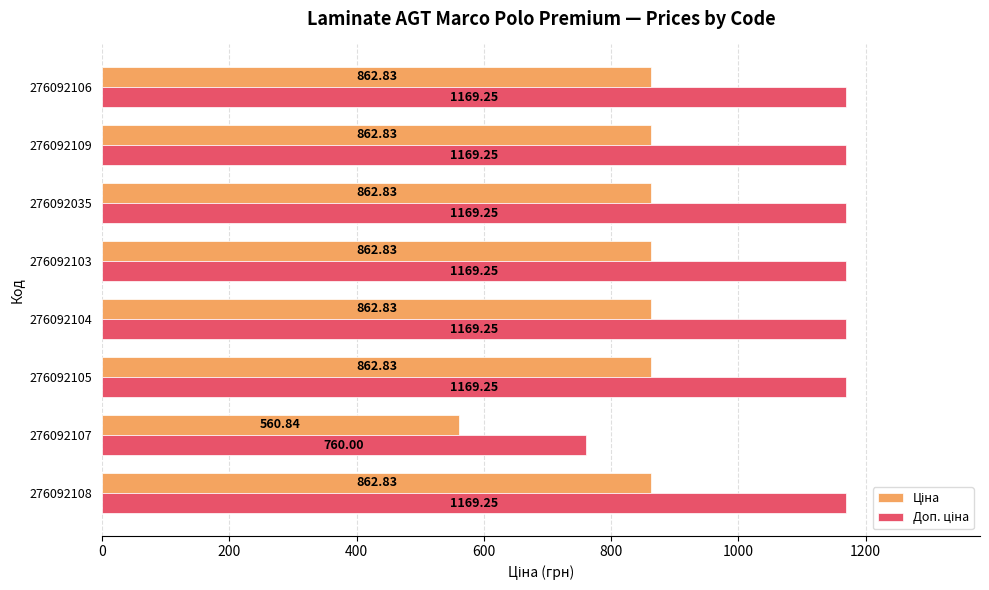

What is the total value across all series at 276092105?

2032.1